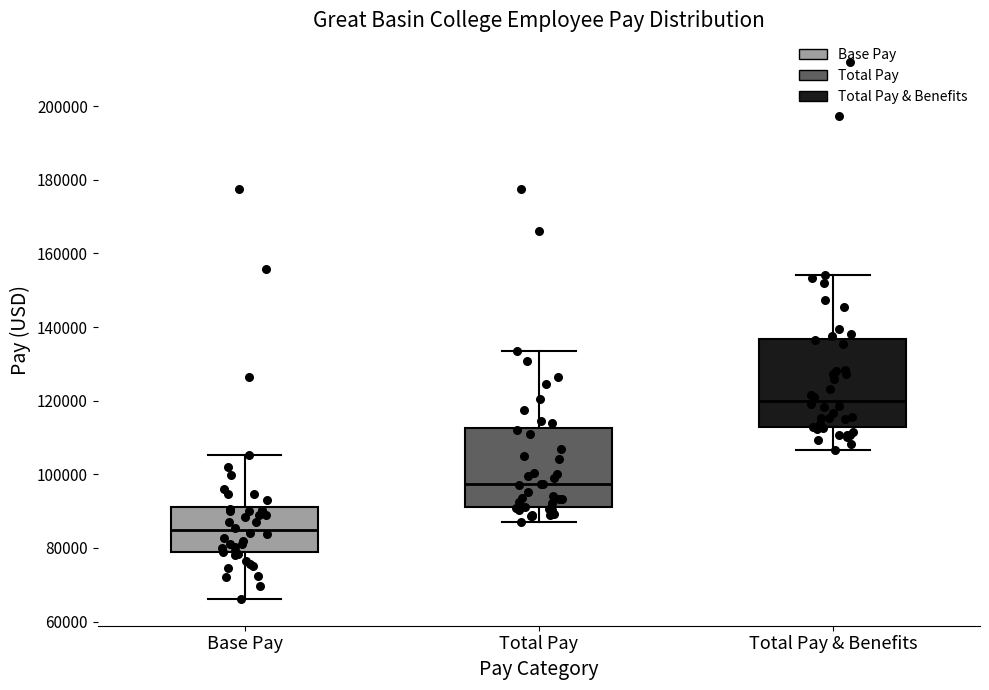

Reading left to right, read every box against the y-axis: the position of its median line, the range the box covers, and the ends of its whiskers. The values are not printed on the chart, so give them approximately, as read against the axis.

Base Pay: median 84000, box 78000 to 92000, whiskers 66000 to 106000
Total Pay: median 98000, box 92000 to 112000, whiskers 88000 to 134000
Total Pay & Benefits: median 120000, box 112000 to 136000, whiskers 106000 to 154000